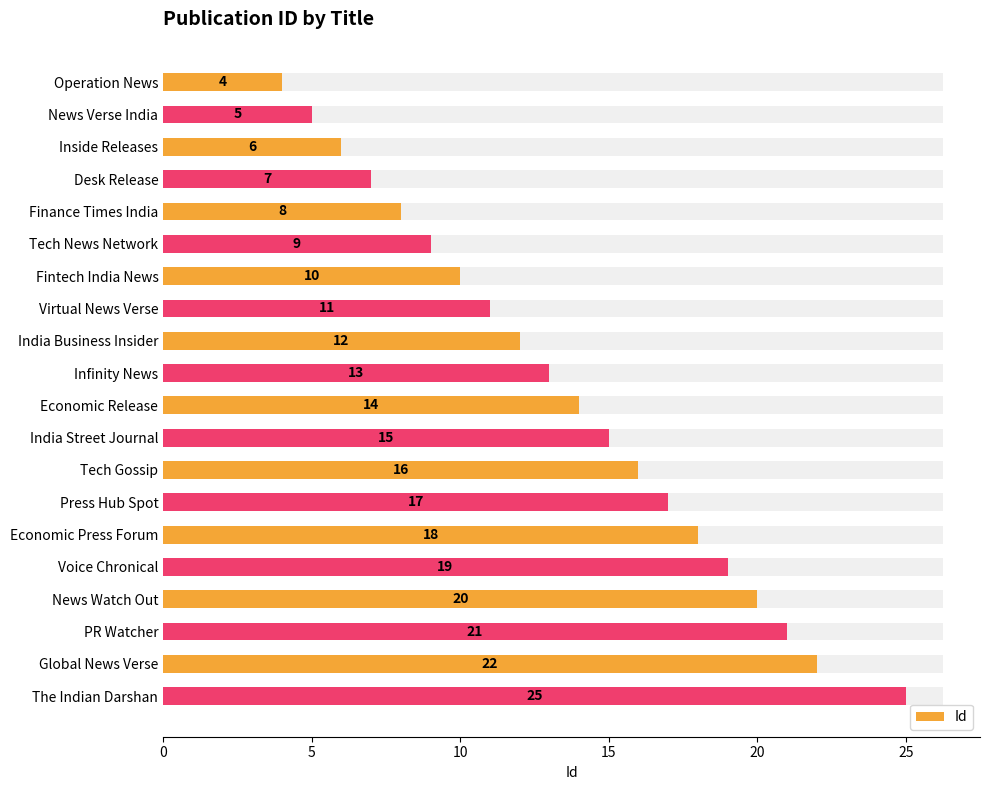

What is the sum of the values at India Business Insider and Voice Chronical?

31